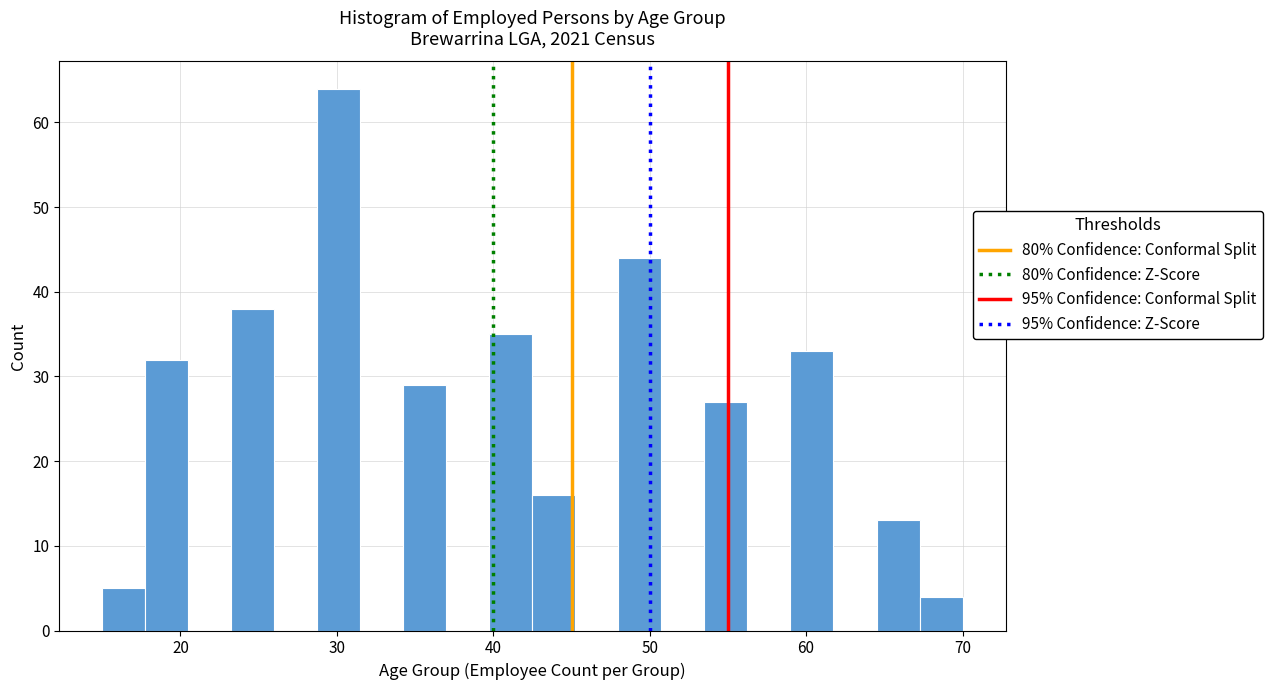

Read against the x-axis, roughly where is the centre of the tallest bar?

30